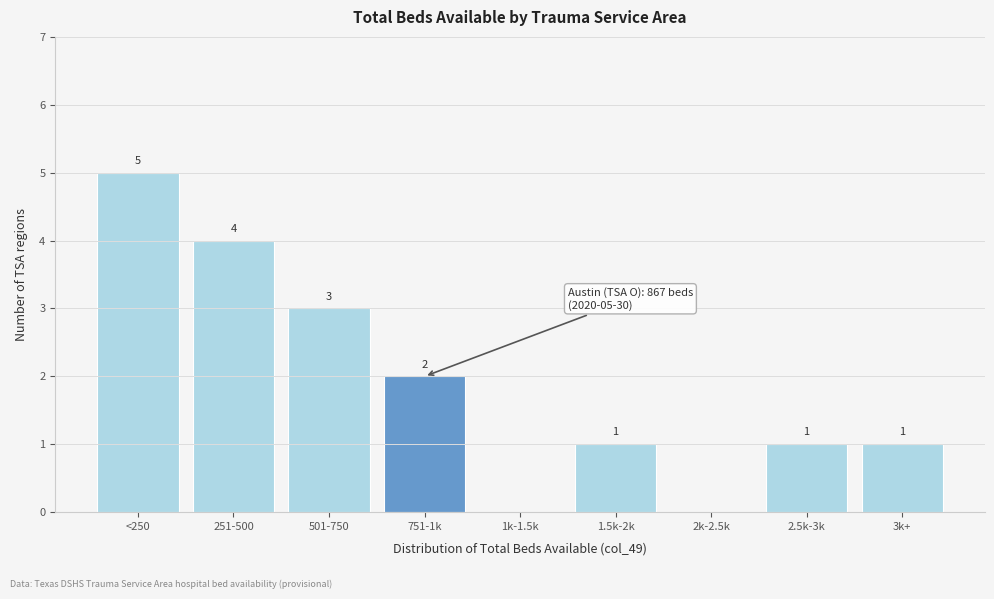

Reading left to right, what are all the values shown in this chart?

<250=5	251-500=4	501-750=3	751-1k=2	1k-1.5k=0	1.5k-2k=1	2k-2.5k=0	2.5k-3k=1	3k+=1